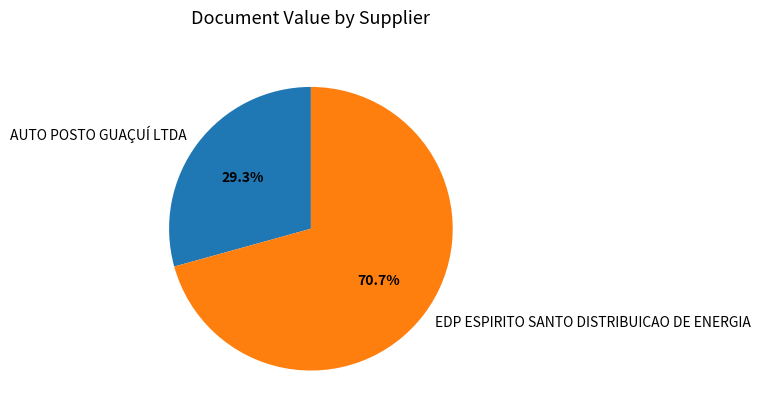

Which slice is the smallest?

AUTO POSTO GUAÇUÍ LTDA